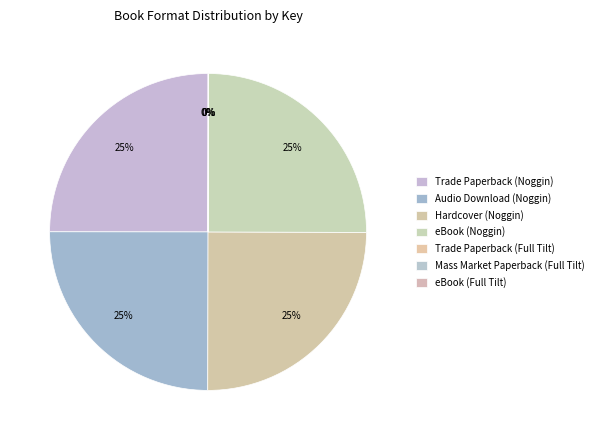

How many segments does this pie chart have?

7